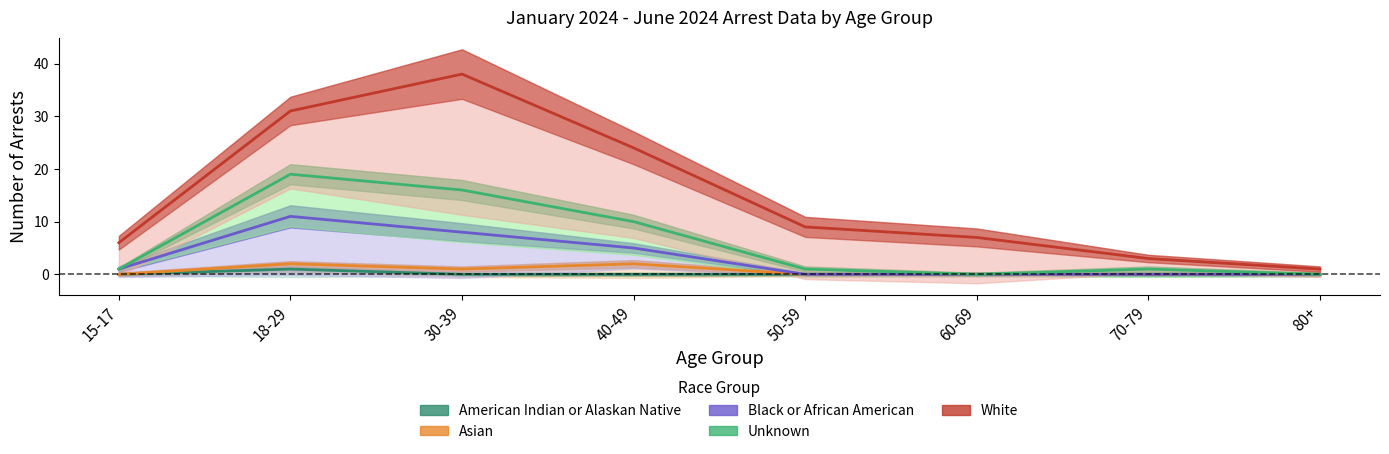

List the labels in order of Black or African American value, largest first.

18-29, 30-39, 40-49, 15-17, 50-59, 60-69, 70-79, 80+